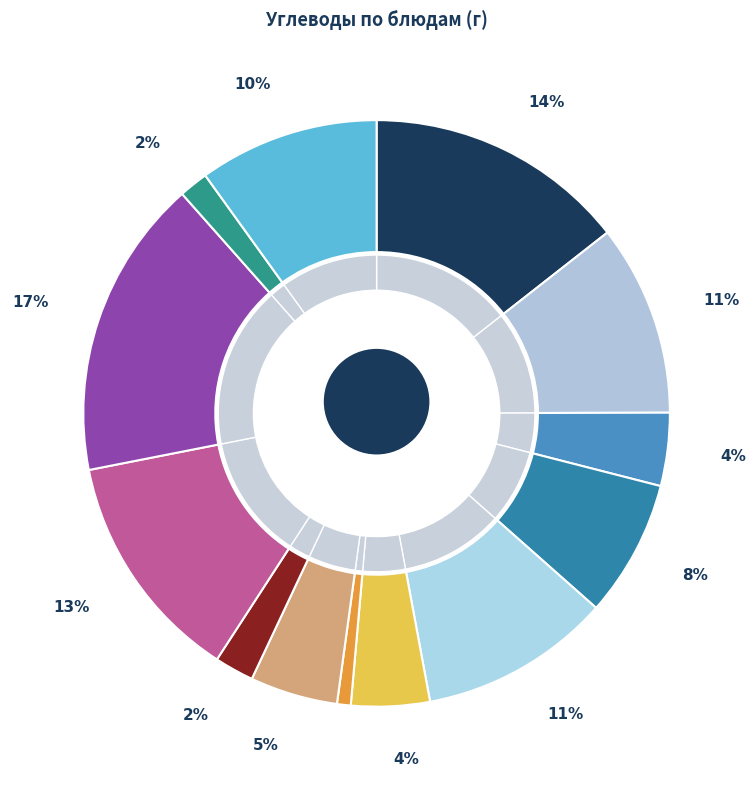

What is the ratio of the value at Компот из фруктов и ягод to the value at Суп картофельный с рисовой крупой?

3.4